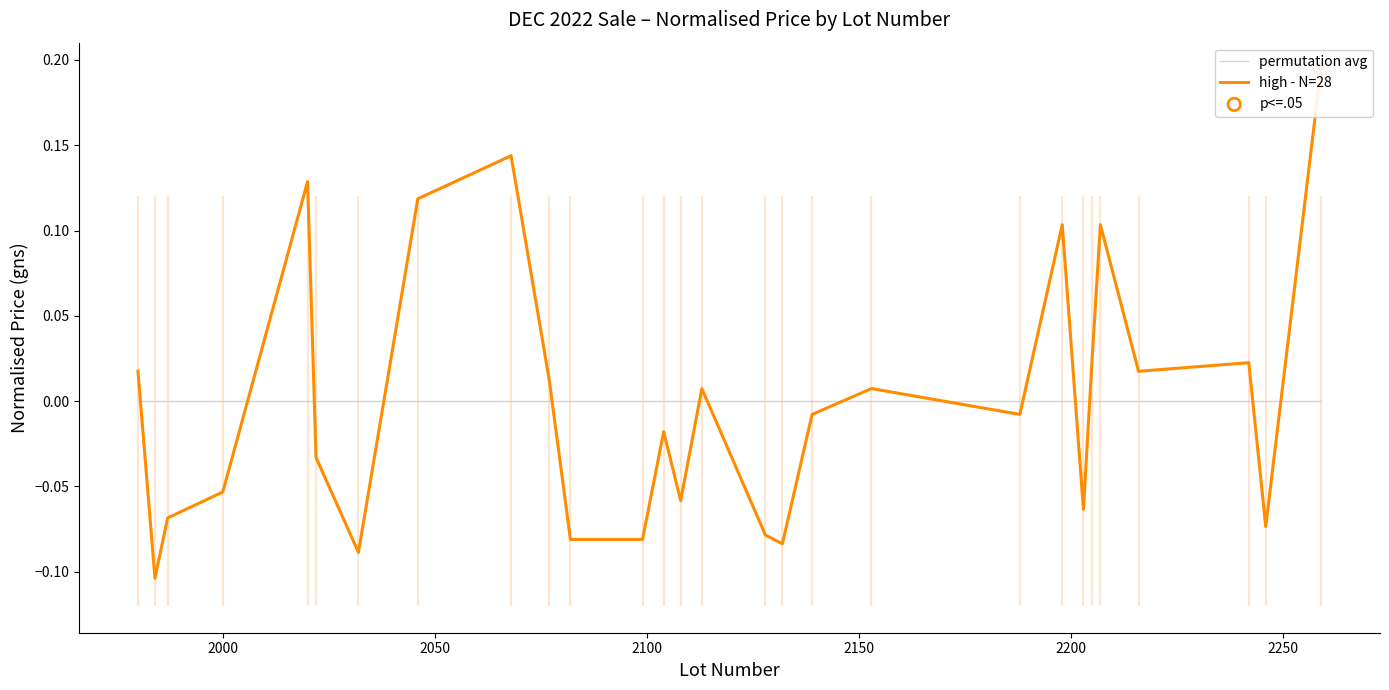

Which series has the largest total across all categories?

permutation avg